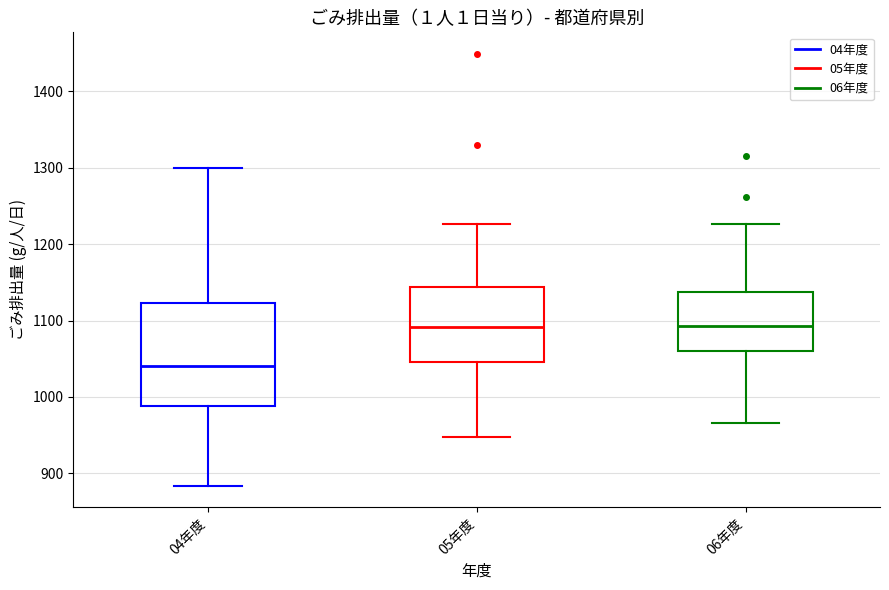

Which box has the lowest median line?

04年度